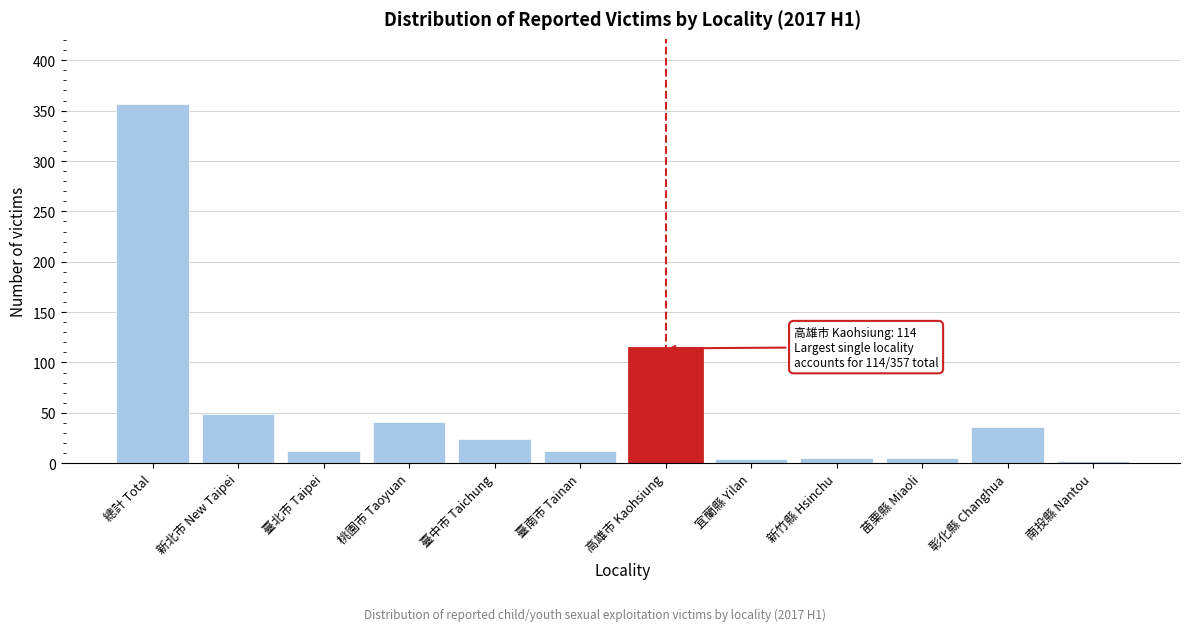

What is the ratio of the value at 臺南市 Tainan to the value at 臺北市 Taipei?

1.0